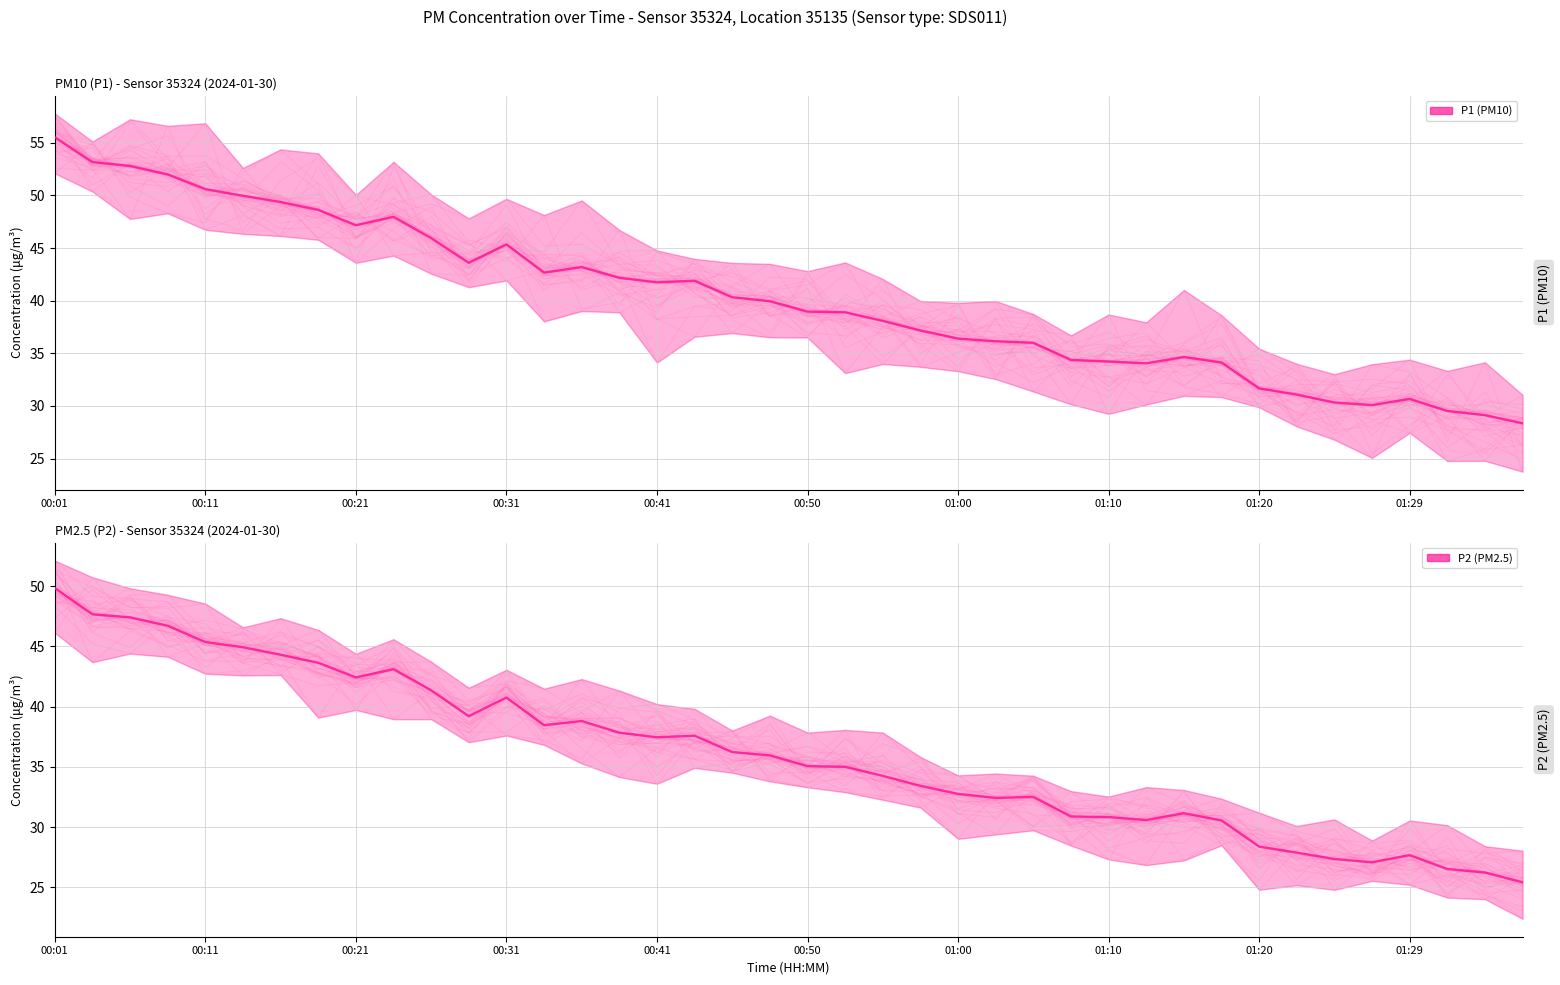

What is the sum of the P2 values at 18 and 22?

70.5